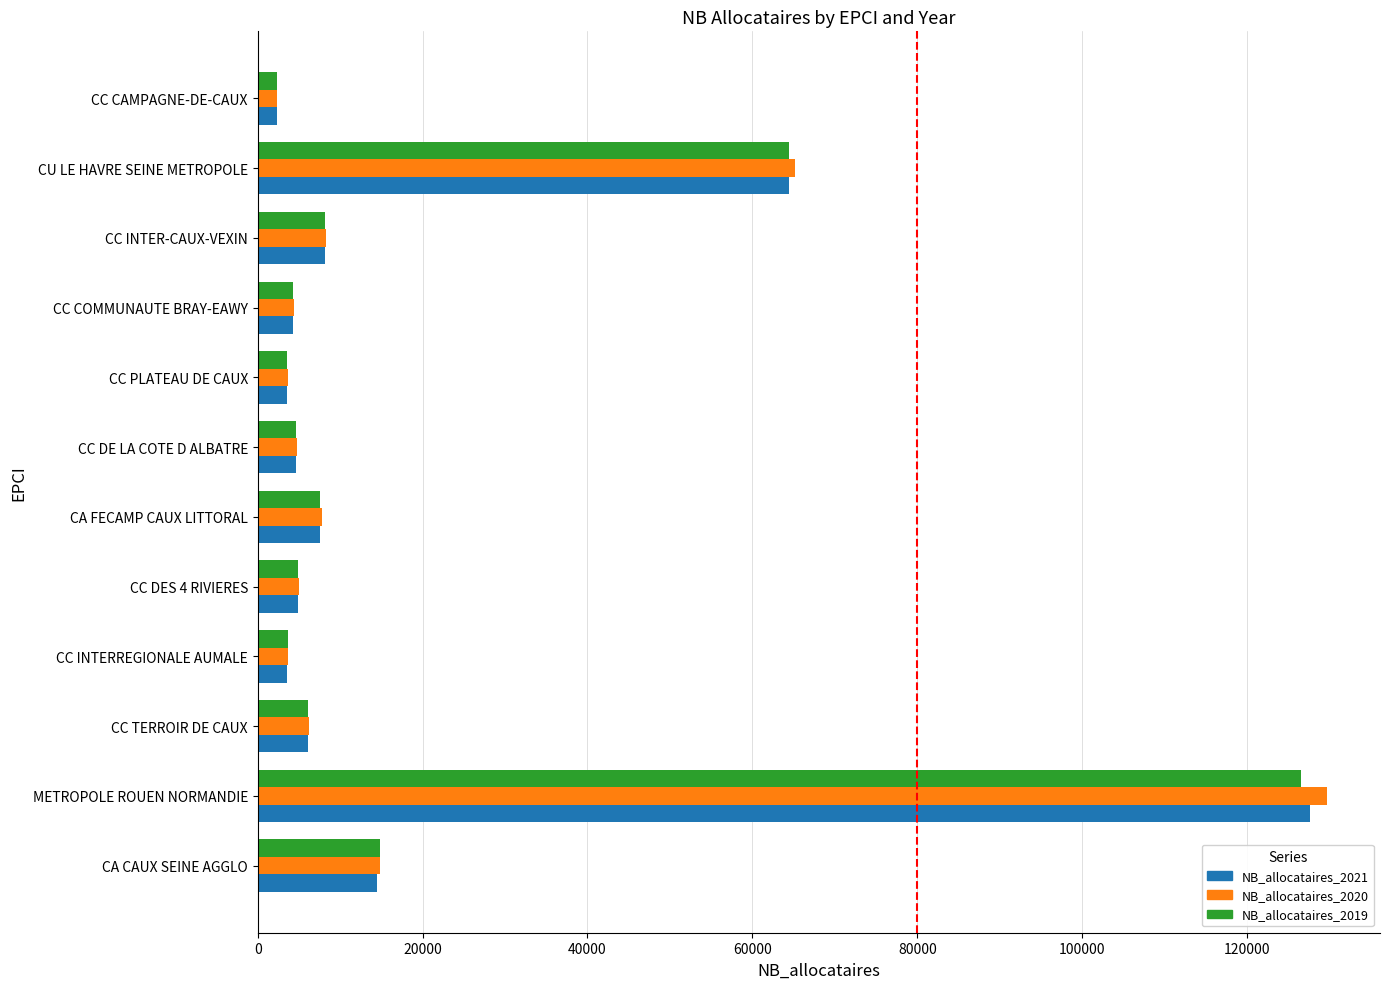

Which series has the widest spread of values?

NB_allocataires_2020